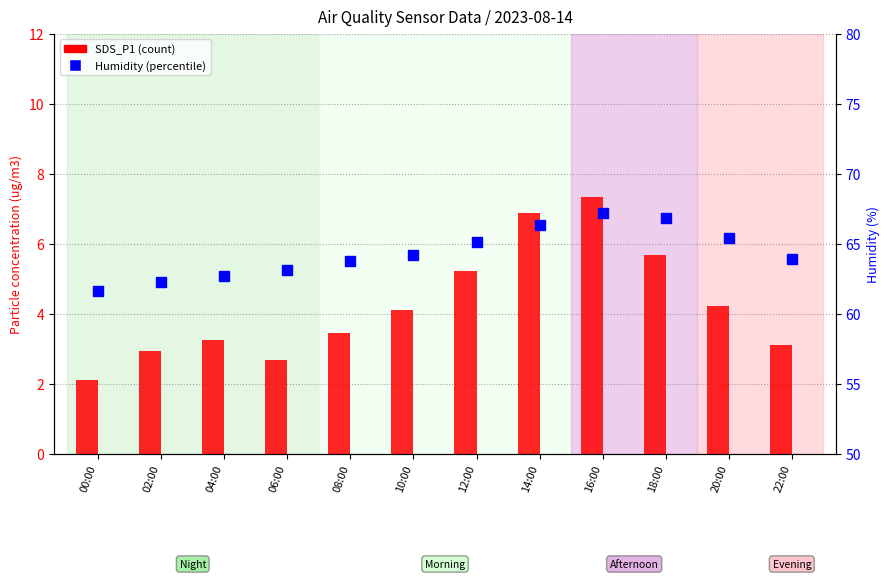

How many groups of bars are there?

12